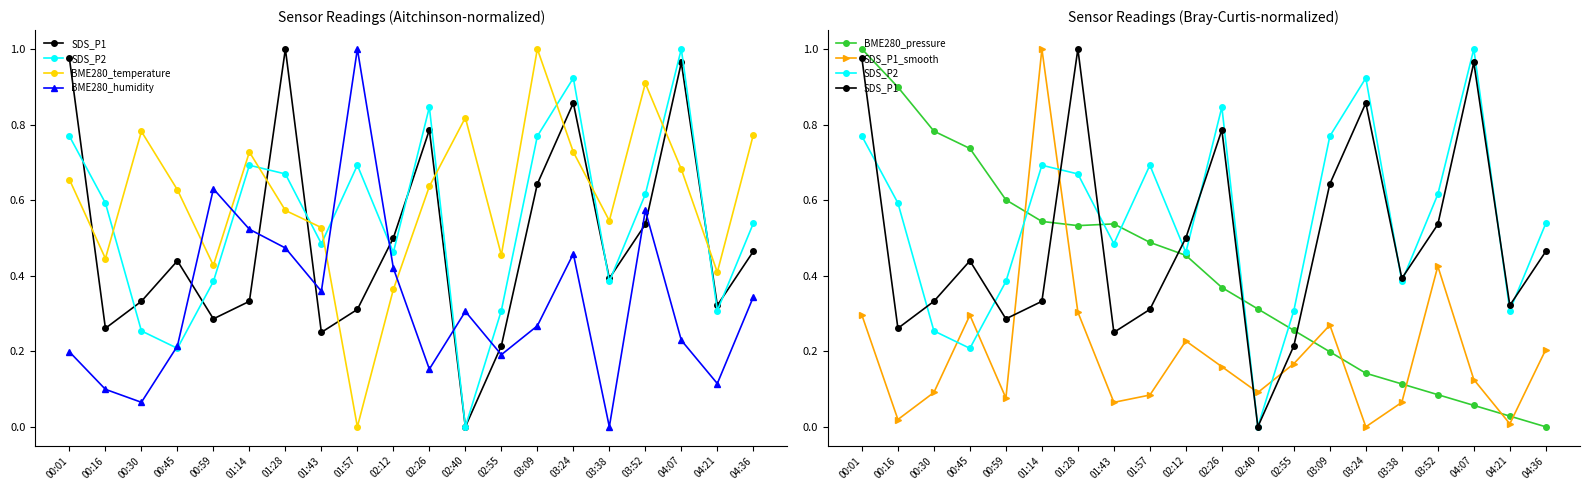

In BME280_pressure, how many points are lower than both neighbors (excluding endpoints)?

1